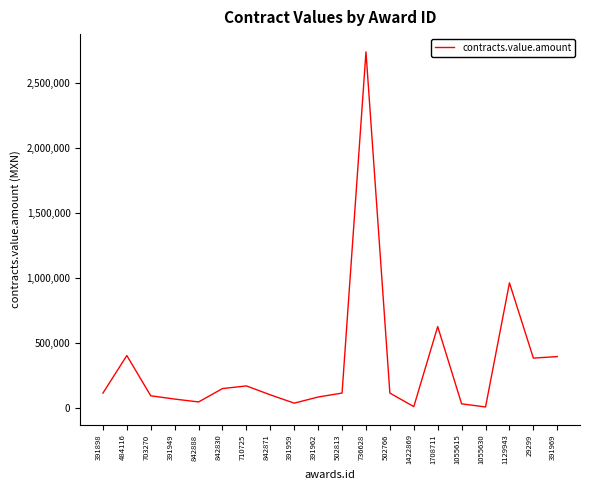

How many values exceed 114848?

10